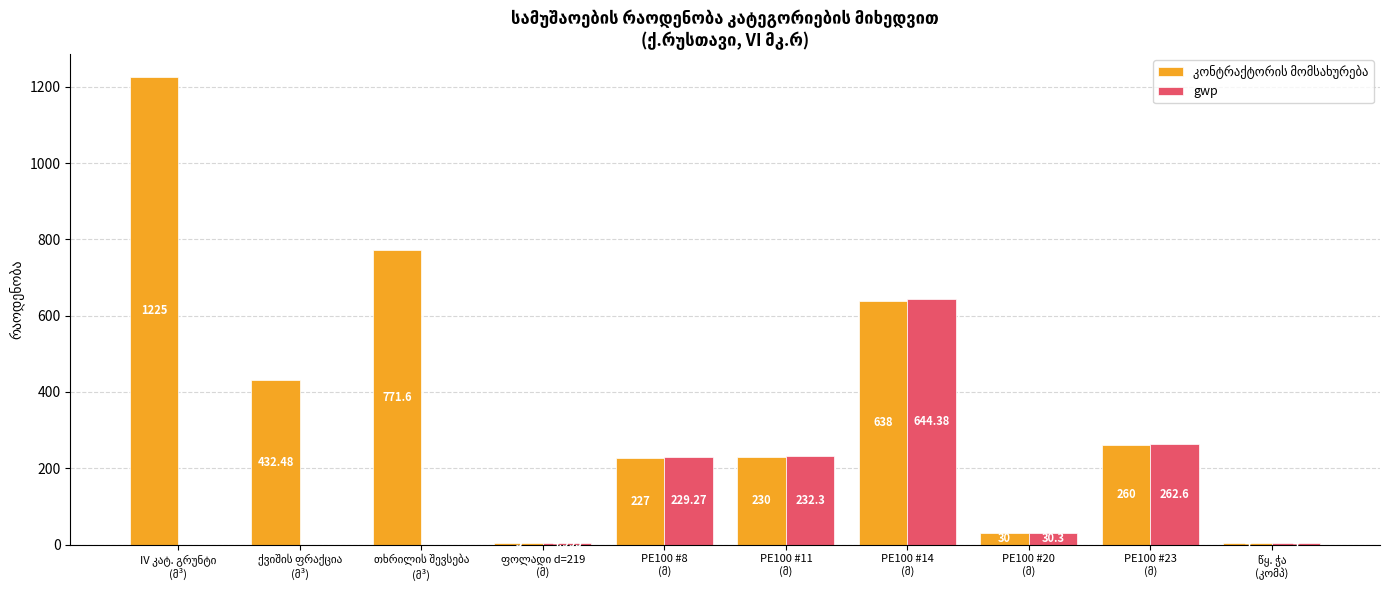

Rank the series by their maximum value, from lowest to highest.

gwp, კონტრაქტორის მომსახურება